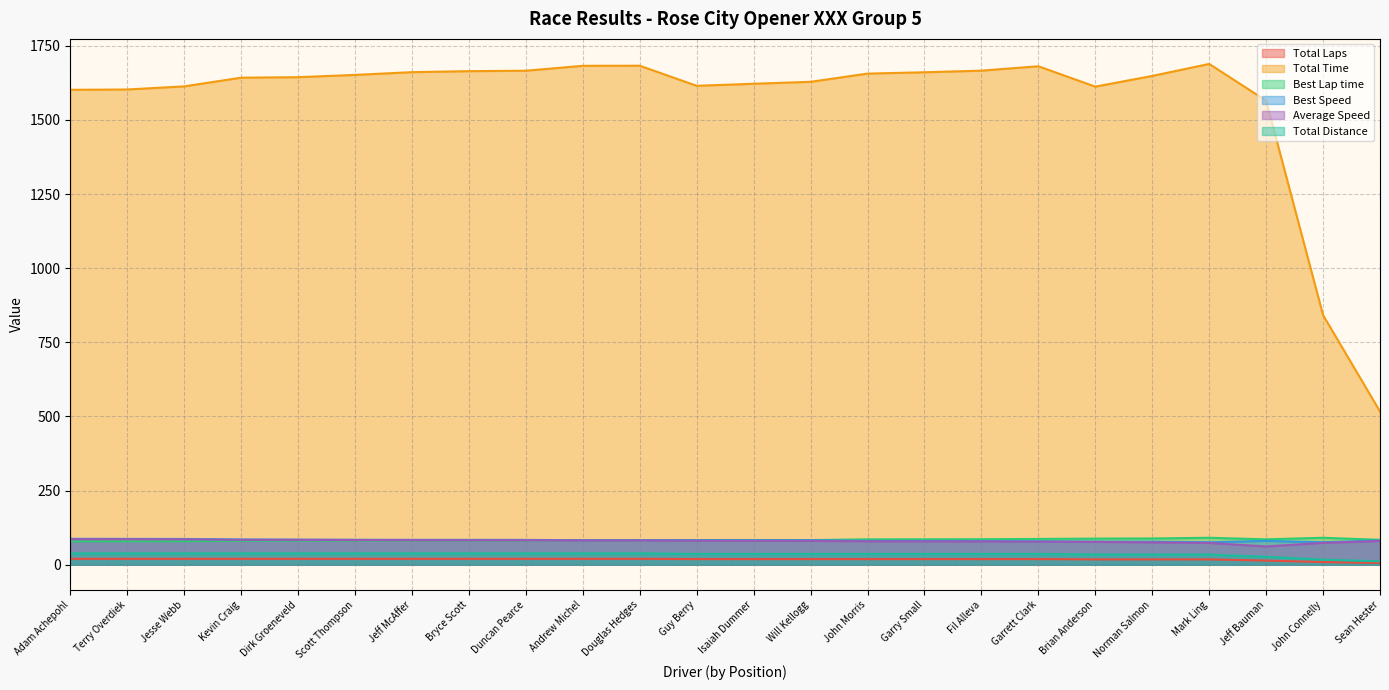

What are all the series names shown in the legend?

Total Laps, Total Time, Best Lap time, Best Speed, Average Speed, Total Distance